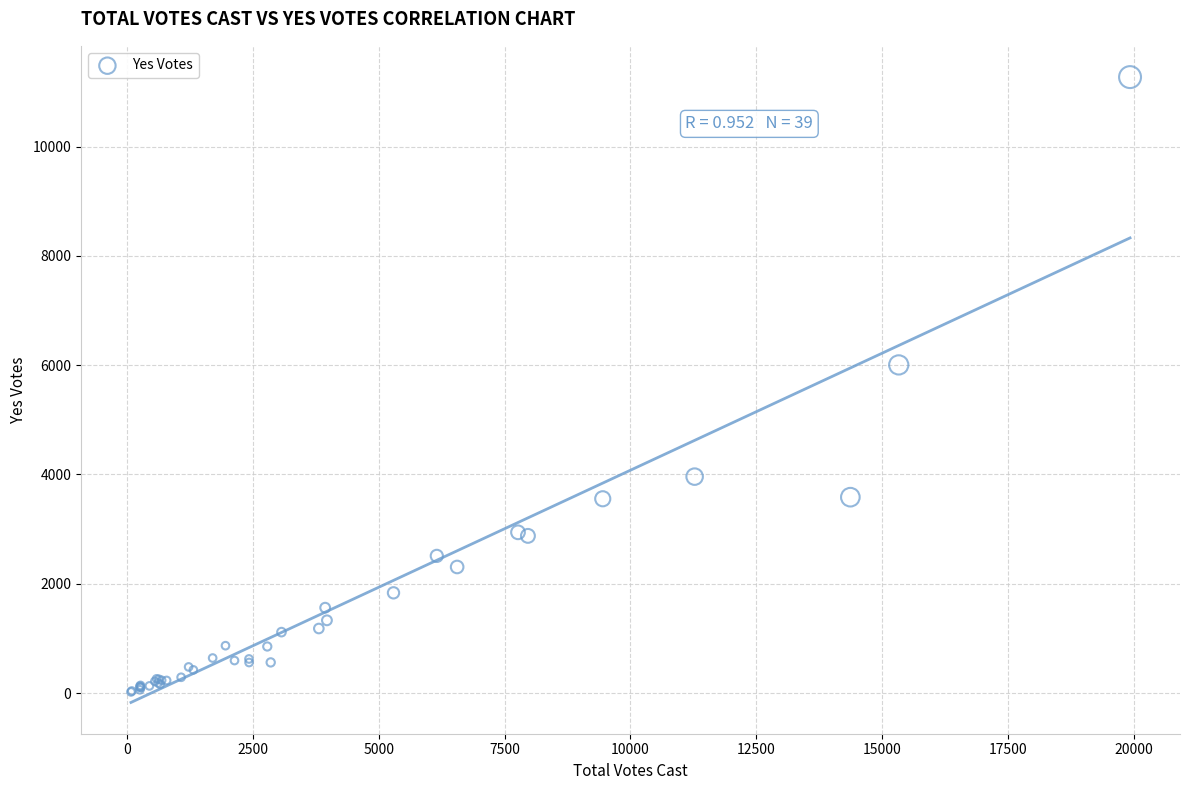

What Y value in the scatter plot is closest to 5646?

6005